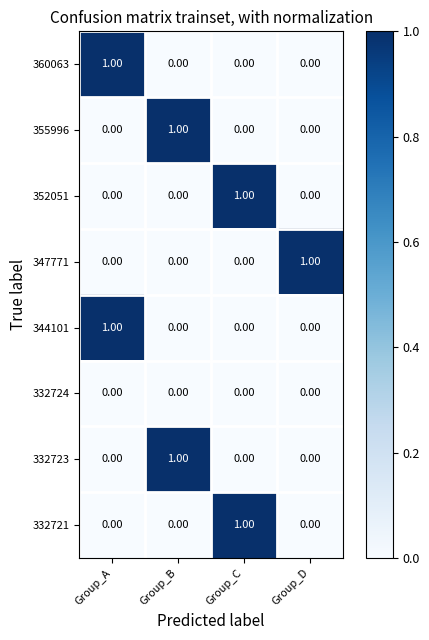

At how many categories does at least one series exceed 0?

4